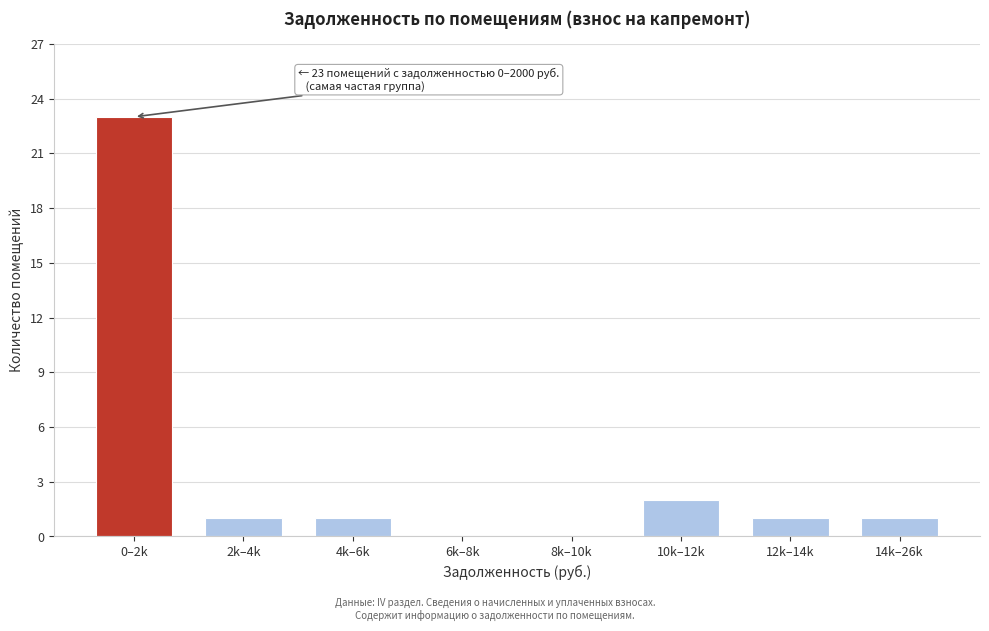

Reading right to left, transcribe all the data shown in this chart.

14k–26k=1	12k–14k=1	10k–12k=2	8k–10k=0	6k–8k=0	4k–6k=1	2k–4k=1	0–2k=23